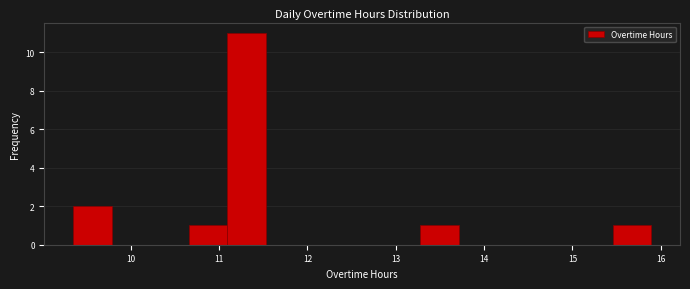

Reading left to right, list every bar in this chart as the range it spans on the x-axis followed by its height. Neither the bar edges nor the heights are printed on the chart, so give them approximately, as read against the axes.

9.4 to 9.8: 2
9.8 to 10.2: 0
10.2 to 10.7: 0
10.7 to 11.1: 1
11.1 to 11.5: 11
11.5 to 12.0: 0
12.0 to 12.4: 0
12.4 to 12.8: 0
12.8 to 13.3: 0
13.3 to 13.7: 1
13.7 to 14.1: 0
14.1 to 14.6: 0
14.6 to 15.0: 0
15.0 to 15.5: 0
15.5 to 15.9: 1